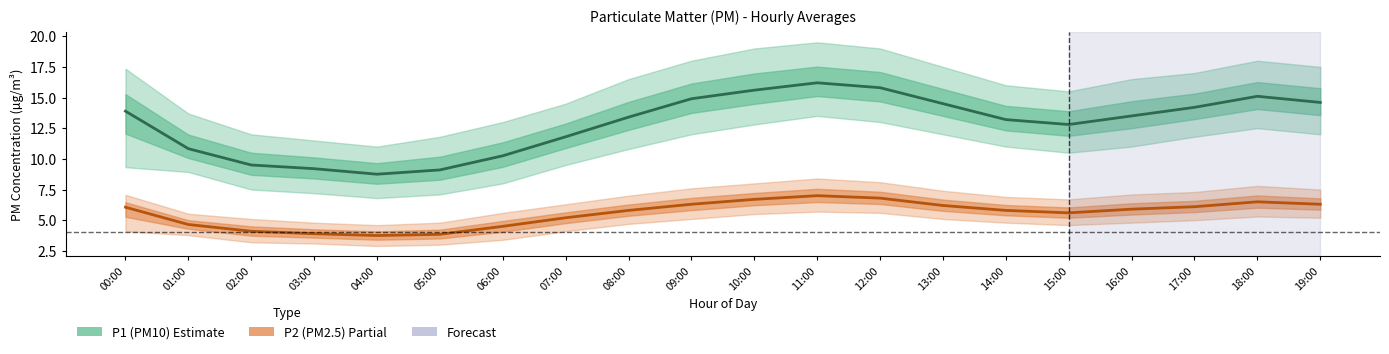

At which label does P1 (PM10) first exceed 13?

00:00